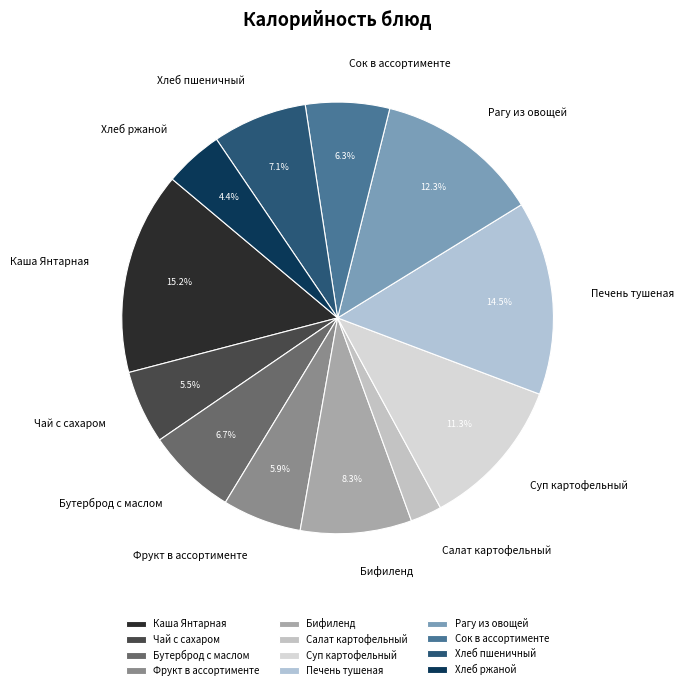

What percentage is NOT represented by Бутерброд с маслом?

93.3%